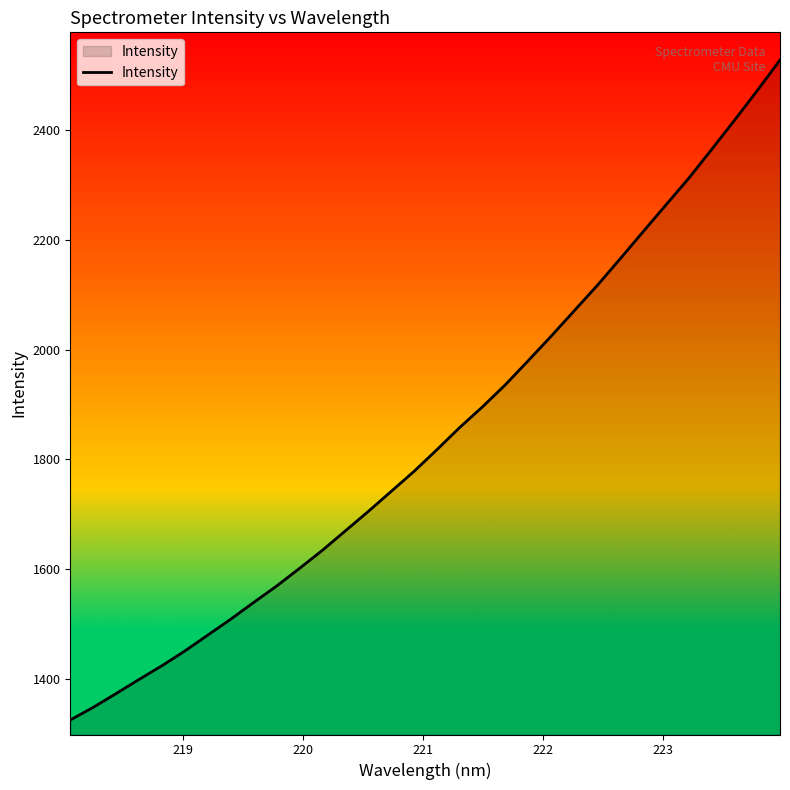

Reading left to right, extract all data points from this chart.

1324.4	1347.4	1372.6	1398.3	1423.4	1450.3	1479.3	1508.2	1538.7	1568.6	1600.8	1633.9	1669.2	1704.6	1741.2	1777.8	1817.4	1858.0	1895.9	1936.2	1980.2	2024.8	2070.8	2116.7	2165.2	2214.5	2263.5	2312.2	2364.8	2418.0	2472.4	2528.4